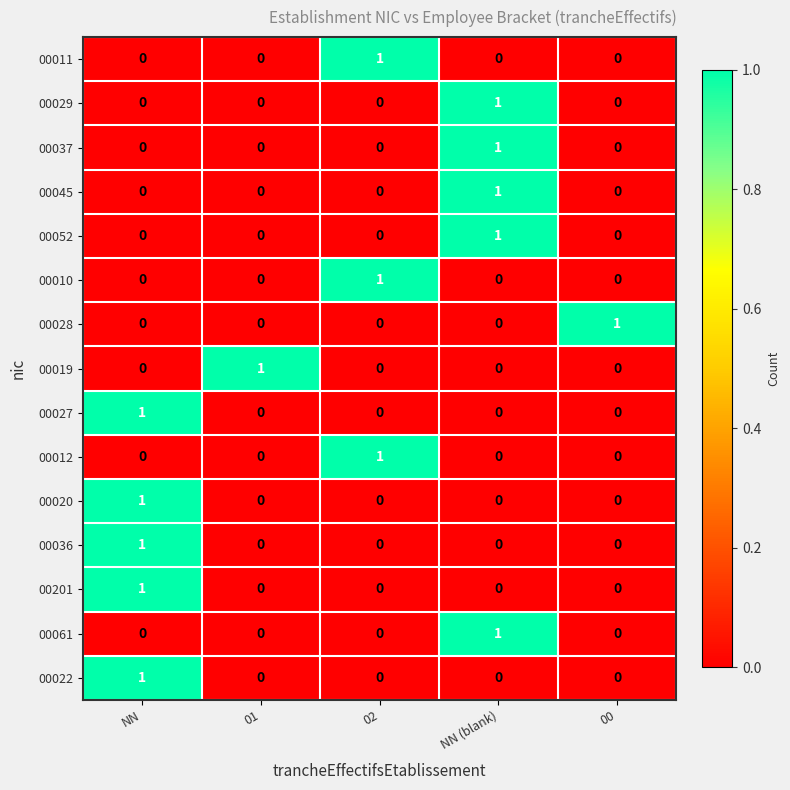

What is the total value across all series at 02?

3